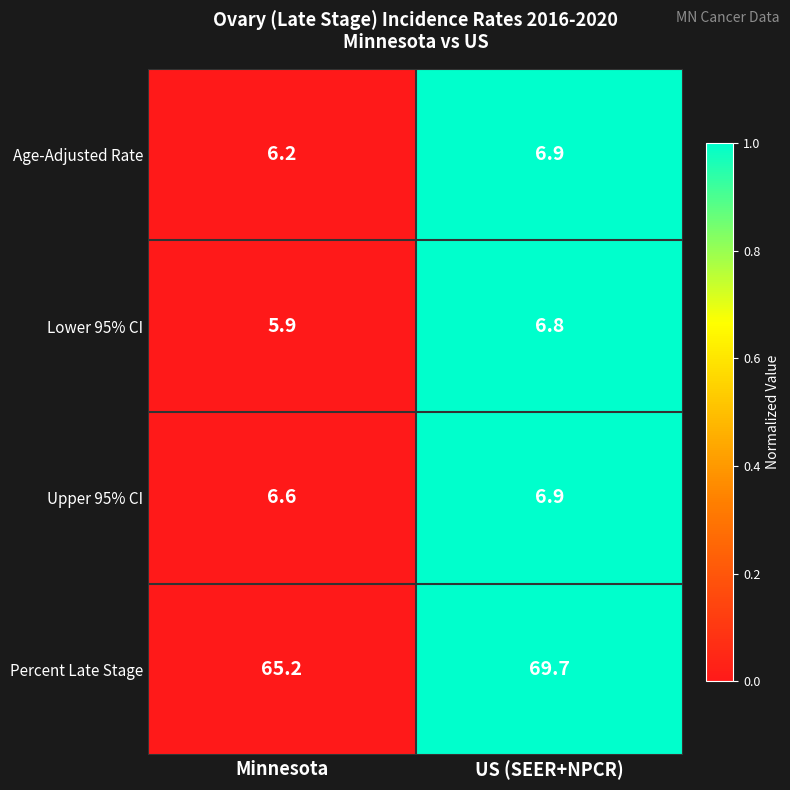

Reading left to right, list all the values displayed in this chart.

Age-Adjusted Rate: Minnesota=6.2	US (SEER+NPCR)=6.9
Lower 95% CI: Minnesota=5.9	US (SEER+NPCR)=6.8
Upper 95% CI: Minnesota=6.6	US (SEER+NPCR)=6.9
Percent Late Stage: Minnesota=65.2	US (SEER+NPCR)=69.7